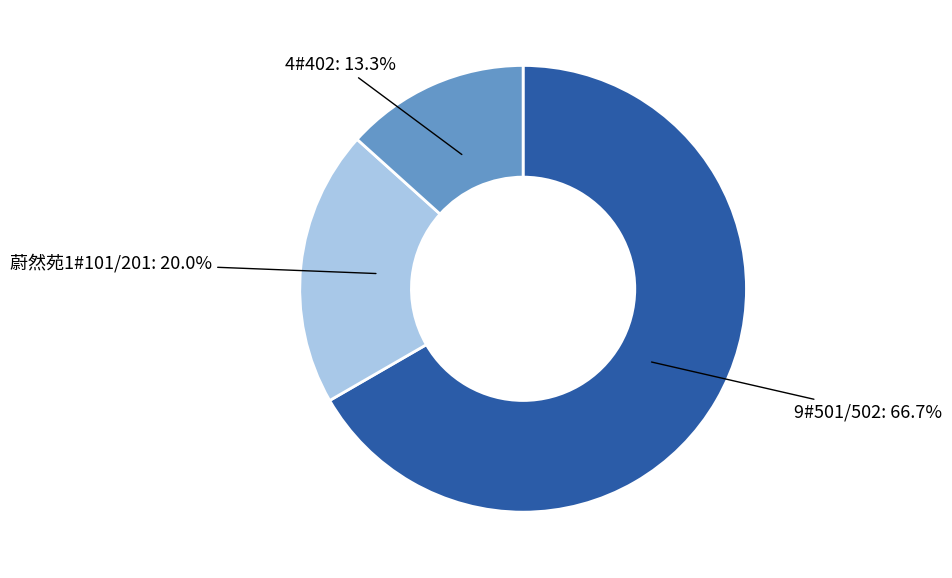

To the nearest percent, what is the difference between the largest and smallest slice percentages?

53%